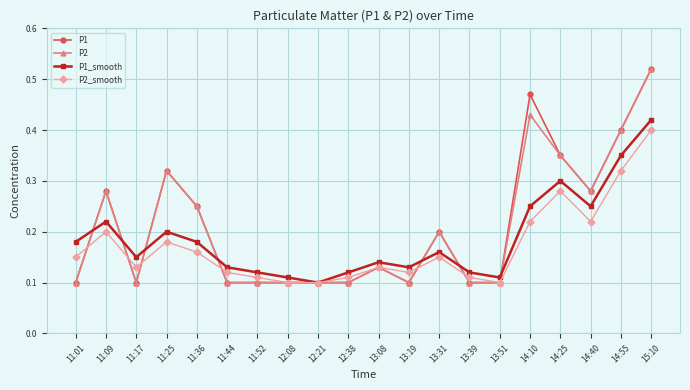

The P1_smooth series shows 0.2 at 12:08. True or false?

False